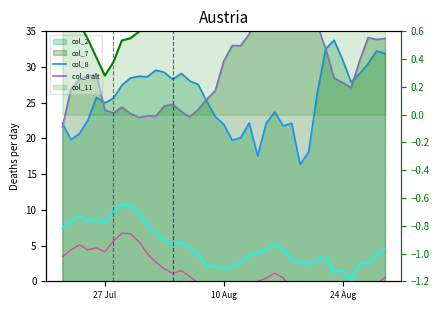

Rank the series by their maximum value, from lowest to highest.

col_11 line, col_8 line, col_8 alt, col_2 line, col_7 line